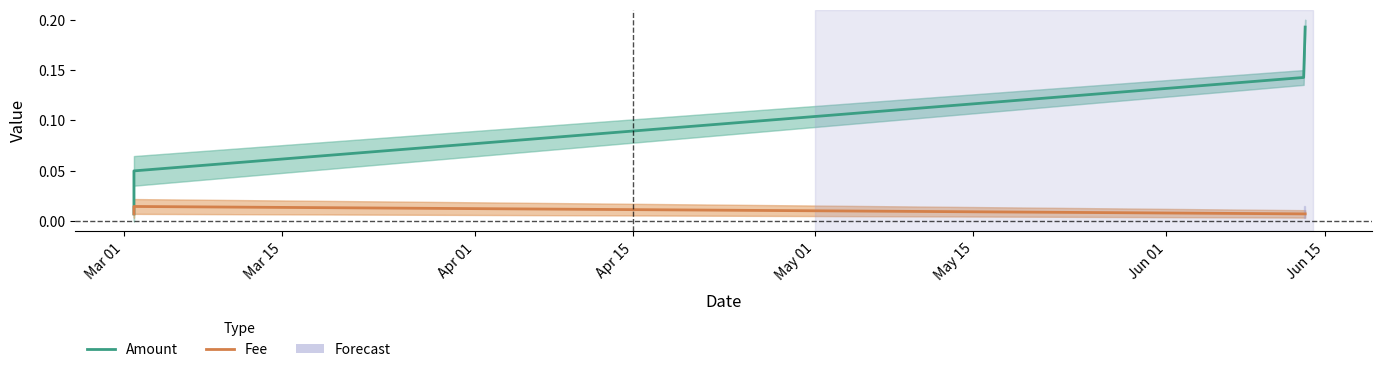

True or false: Fee has a value of 0.0 at Apr 15.

False